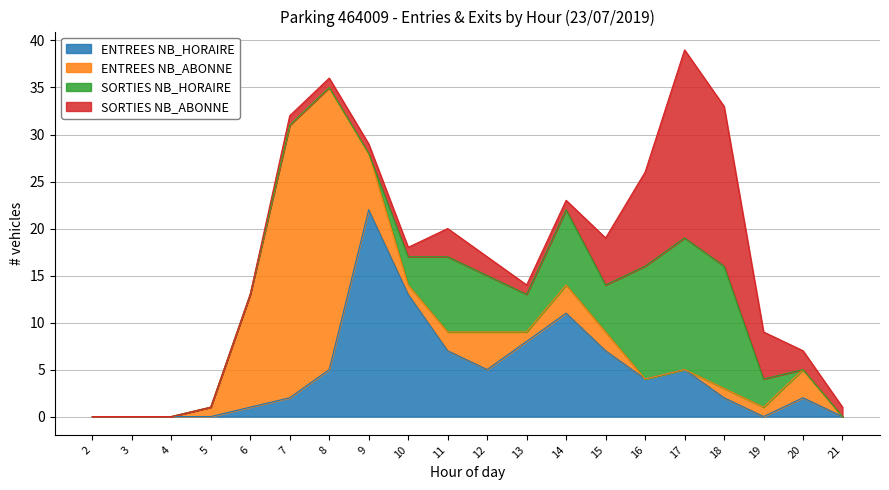

What is the total value across all series at 10?

18